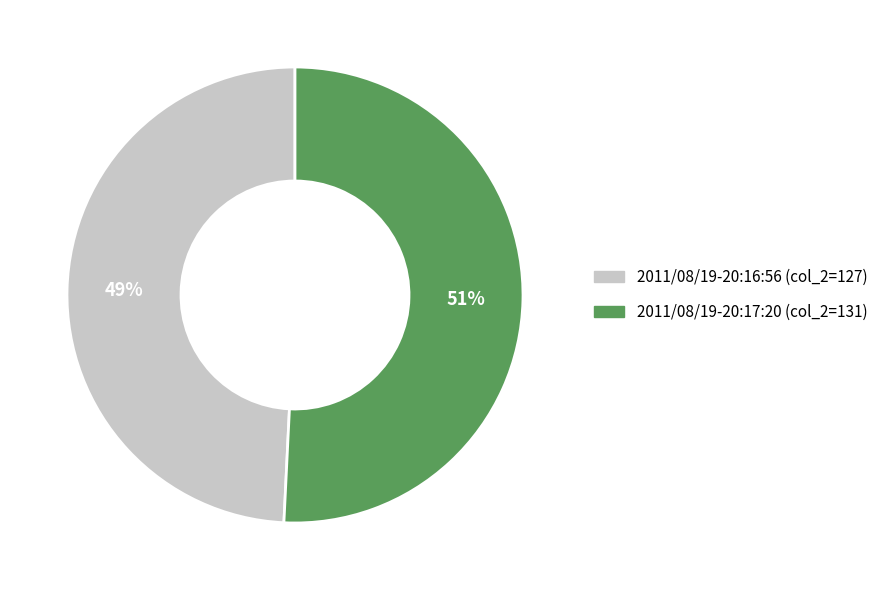

Which has a higher value, 2011/08/19-20:16:56 or 2011/08/19-20:17:20?

2011/08/19-20:17:20